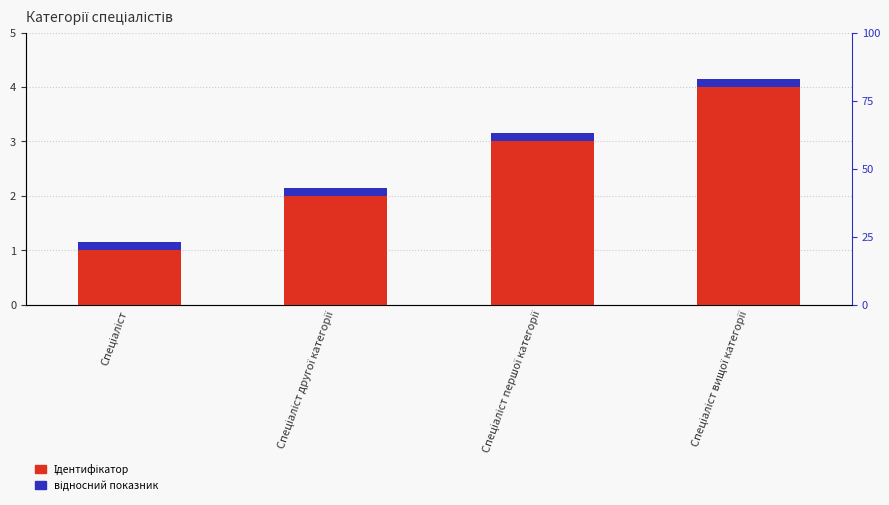

True or false: Ідентифікатор has a value of 0.6 at Спеціаліст.

False